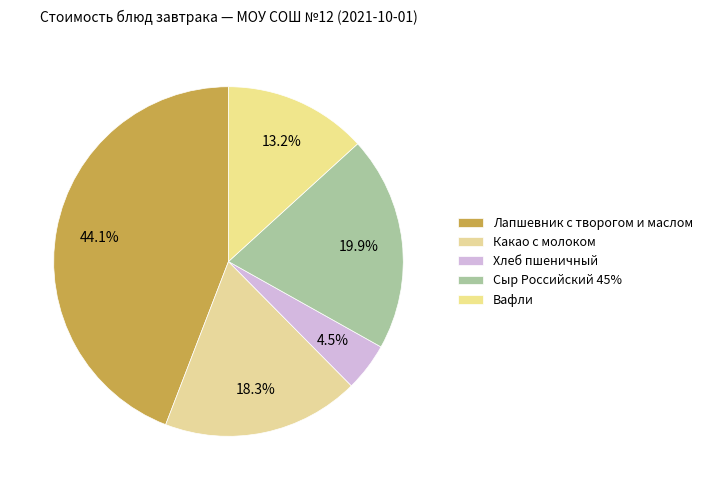

Which slice is the smallest?

Хлеб пшеничный